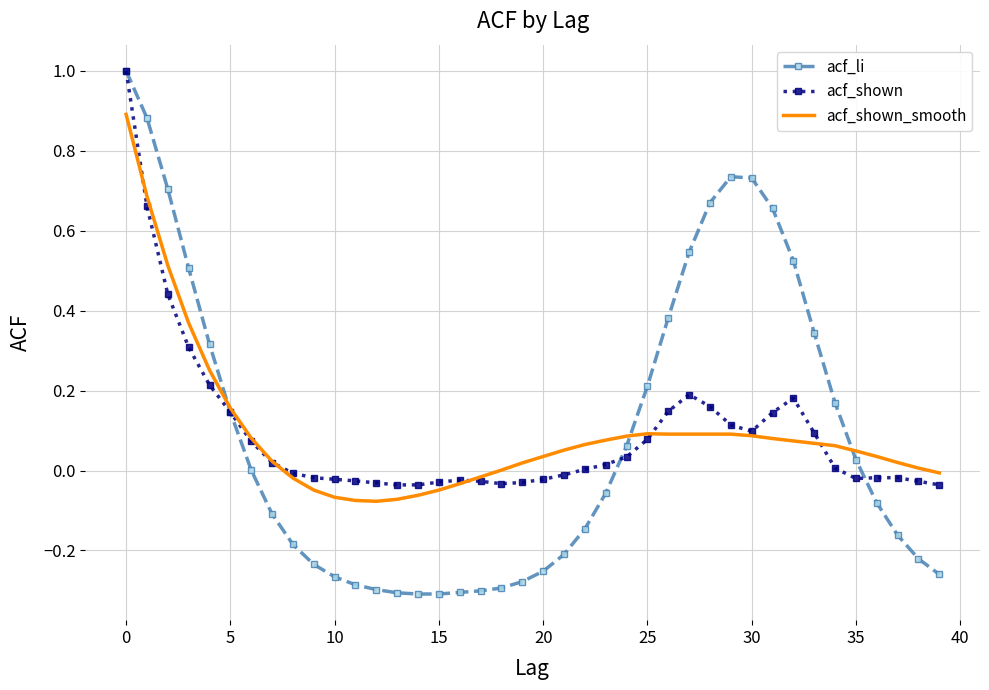

Which series has the largest range (max minus min)?

acf_li